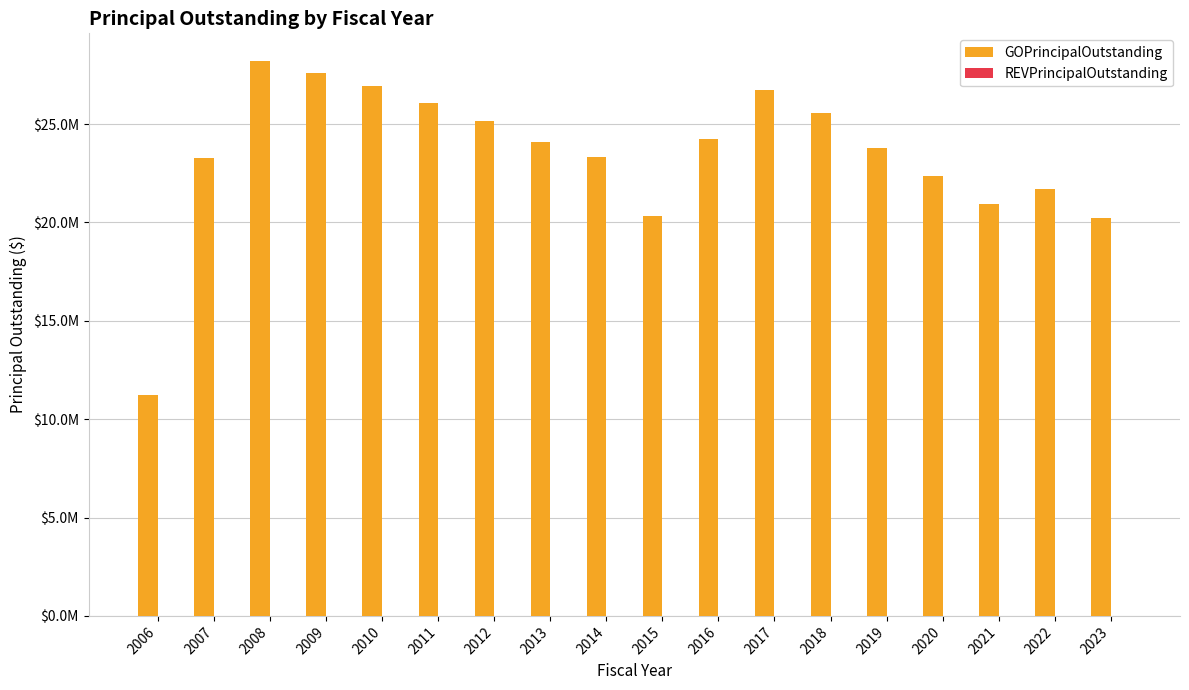

Are the bars horizontal?

No